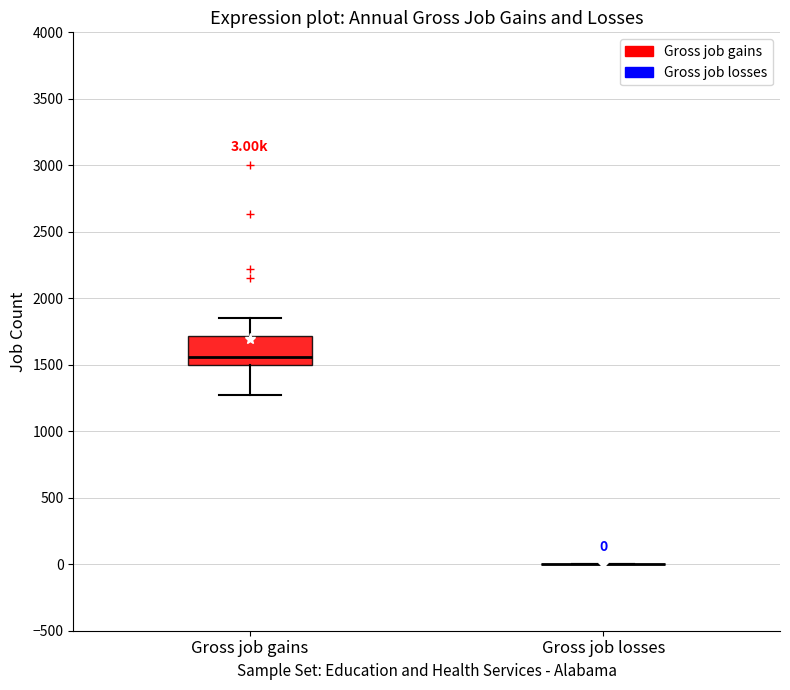

Comparing the boxes themselves (not the whiskers), which one is the tallest?

Gross job gains